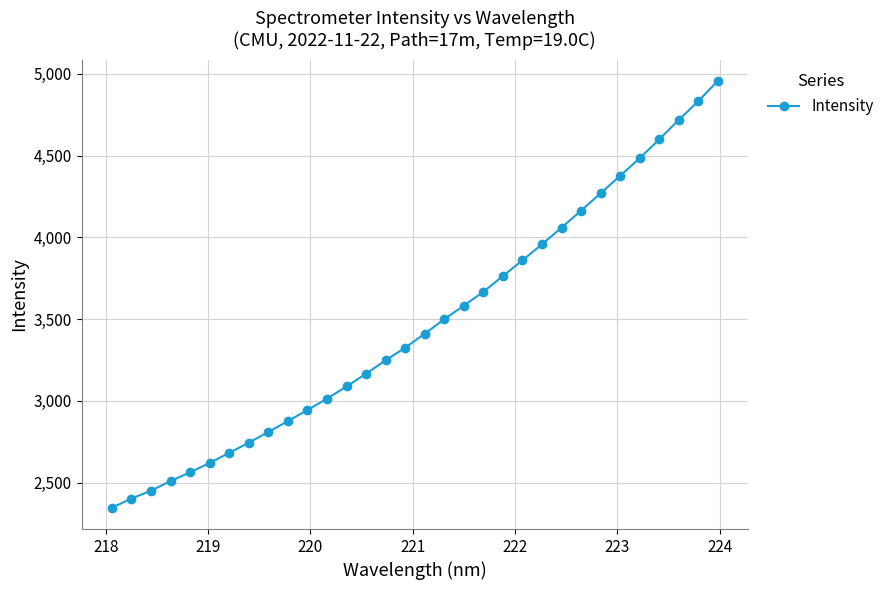

Does the chart have visible grid lines?

Yes